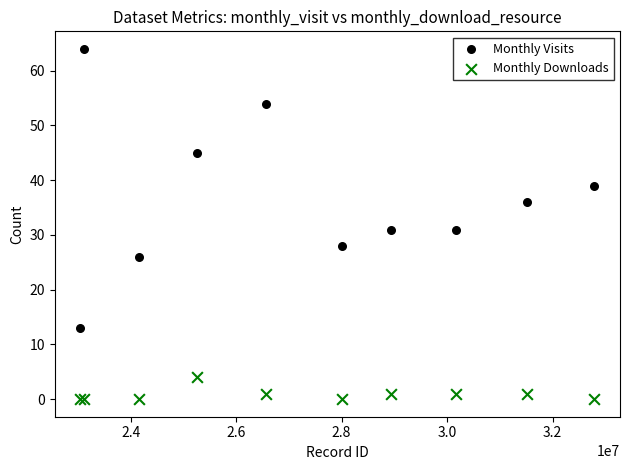

What are all the series names shown in the legend?

Monthly Visits, Monthly Downloads